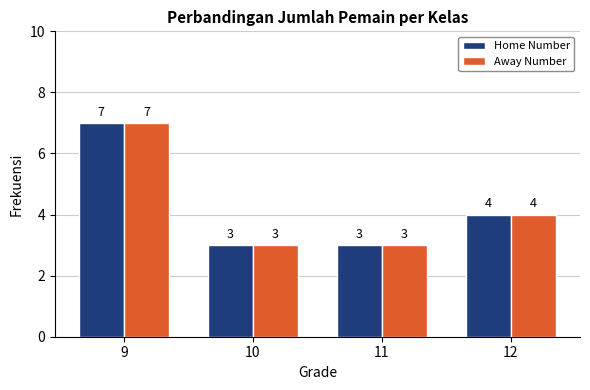

What is the value of the Home Number bar at the 2nd from the left?

3